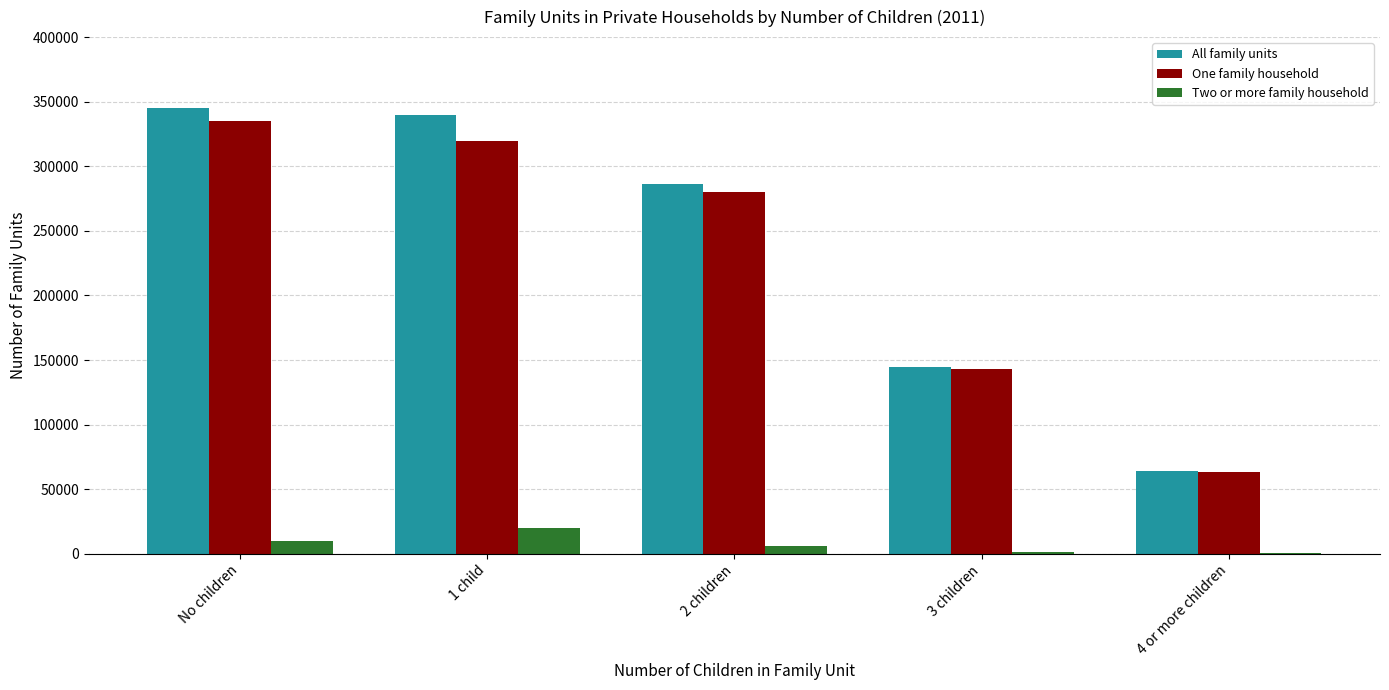

At which category does the chart reach its peak across all series?

No children